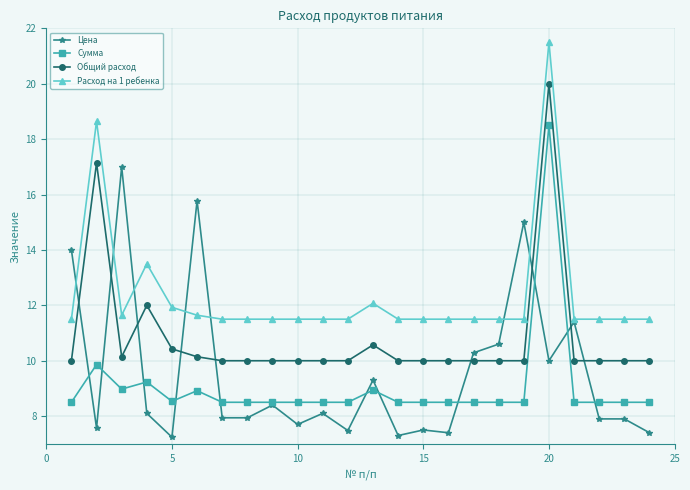

What are all the series names shown in the legend?

Цена, Сумма, Общий расход, Расход на 1 ребенка